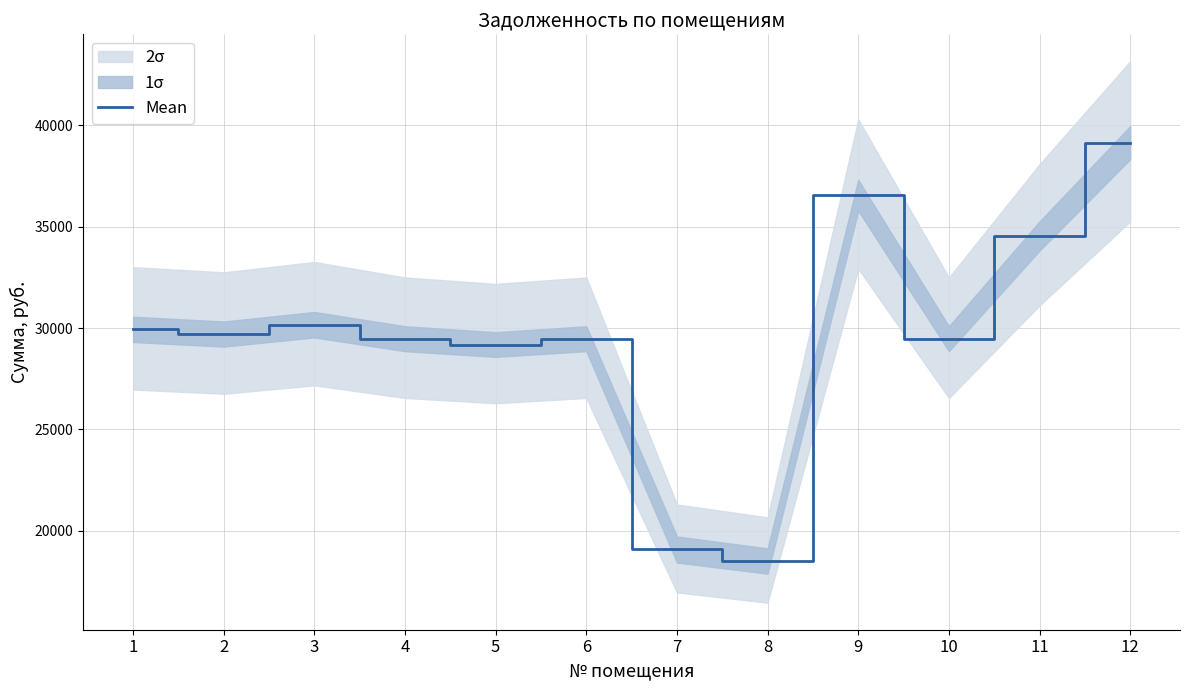

What is the difference between the values at 4 and 11?

5066.1